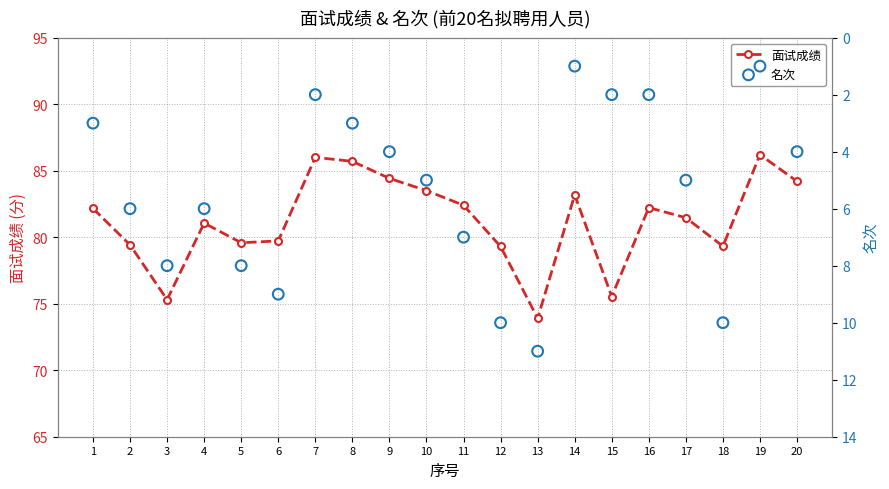

Which series has the largest total across all categories?

面试成绩